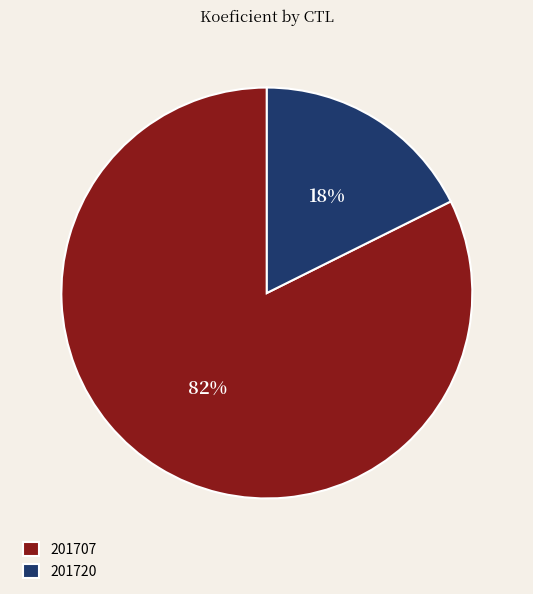

To the nearest percent, what is the combined percentage of 201720 and 201707?

100%